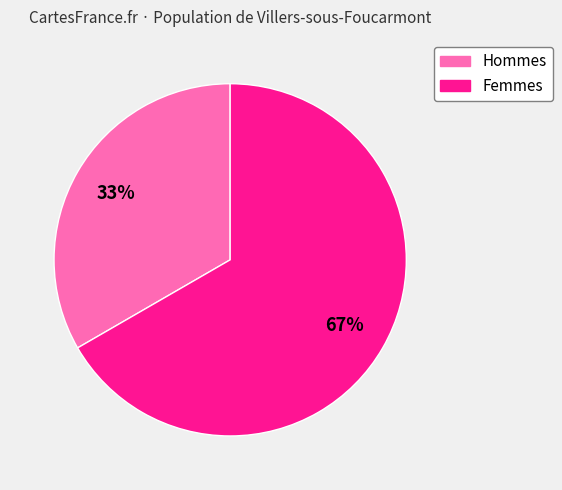

Does any single category account for the majority?

Yes